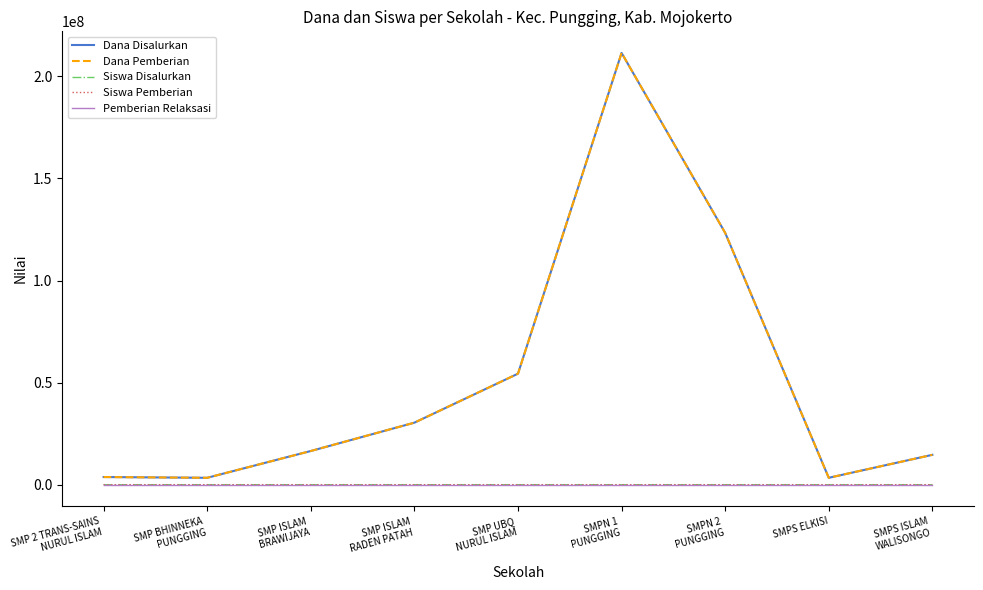

At which category is the sum across all series the highest?

SMPN 1
PUNGGING